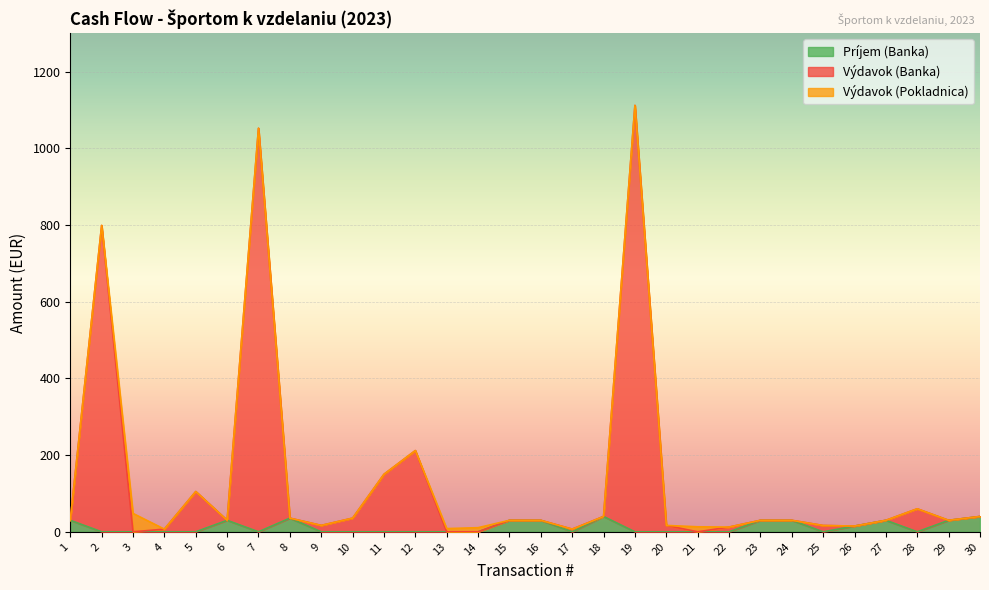

Is the value of Výdavok (Banka) at 30 greater than the value of Príjem (Banka) at 12?

Yes